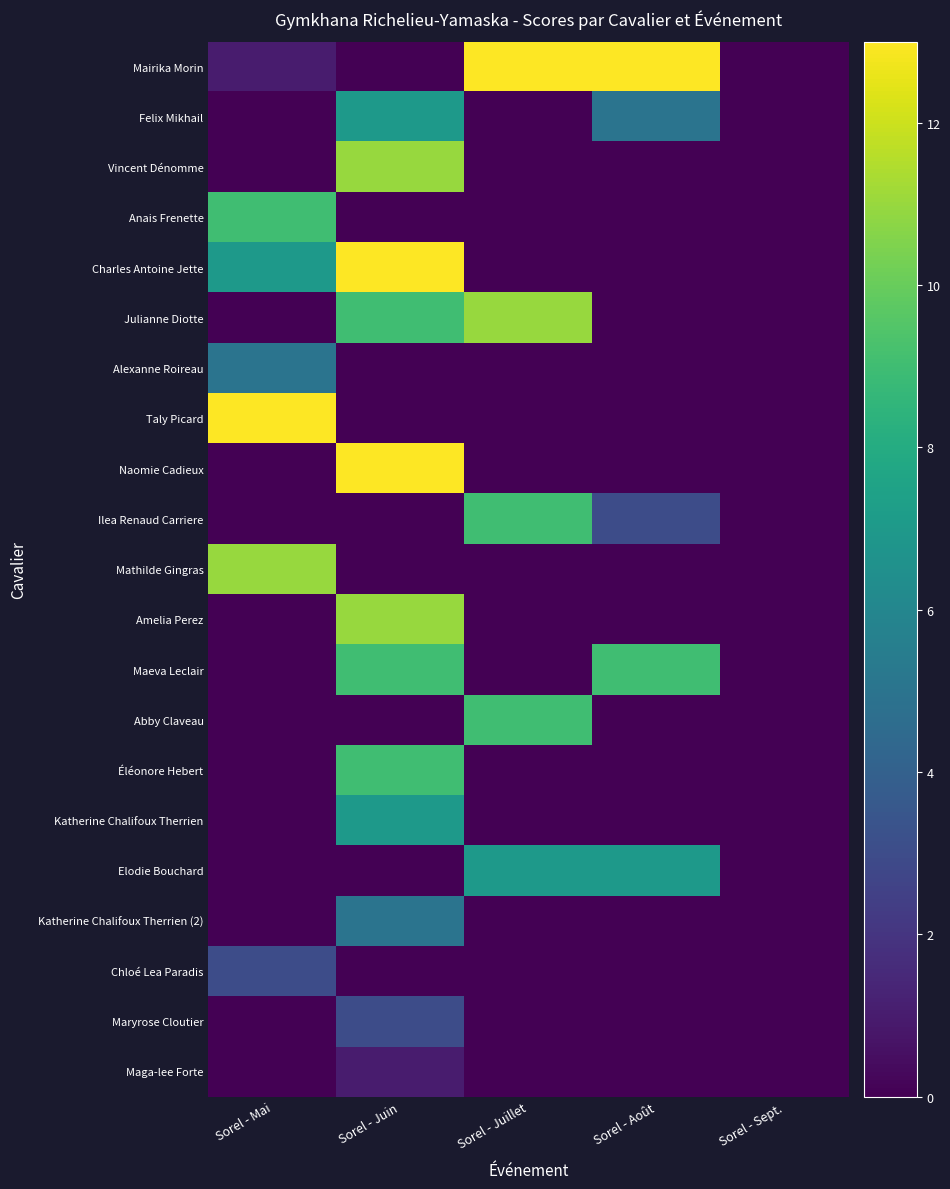

Reading left to right, transcribe all the data shown in this chart.

Mairika Morin: Sorel - Mai=1	Sorel - Juin=0	Sorel - Juillet=13	Sorel - Août=13	Sorel - Sept.=0
Felix Mikhail: Sorel - Mai=0	Sorel - Juin=7	Sorel - Juillet=0	Sorel - Août=5	Sorel - Sept.=0
Vincent Dénomme: Sorel - Mai=0	Sorel - Juin=11	Sorel - Juillet=0	Sorel - Août=0	Sorel - Sept.=0
Anais Frenette: Sorel - Mai=9	Sorel - Juin=0	Sorel - Juillet=0	Sorel - Août=0	Sorel - Sept.=0
Charles Antoine Jette: Sorel - Mai=7	Sorel - Juin=13	Sorel - Juillet=0	Sorel - Août=0	Sorel - Sept.=0
Julianne Diotte: Sorel - Mai=0	Sorel - Juin=9	Sorel - Juillet=11	Sorel - Août=0	Sorel - Sept.=0
Alexanne Roireau: Sorel - Mai=5	Sorel - Juin=0	Sorel - Juillet=0	Sorel - Août=0	Sorel - Sept.=0
Taly Picard: Sorel - Mai=13	Sorel - Juin=0	Sorel - Juillet=0	Sorel - Août=0	Sorel - Sept.=0
Naomie Cadieux: Sorel - Mai=0	Sorel - Juin=13	Sorel - Juillet=0	Sorel - Août=0	Sorel - Sept.=0
Ilea Renaud Carriere: Sorel - Mai=0	Sorel - Juin=0	Sorel - Juillet=9	Sorel - Août=3	Sorel - Sept.=0
Mathilde Gingras: Sorel - Mai=11	Sorel - Juin=0	Sorel - Juillet=0	Sorel - Août=0	Sorel - Sept.=0
Amelia Perez: Sorel - Mai=0	Sorel - Juin=11	Sorel - Juillet=0	Sorel - Août=0	Sorel - Sept.=0
Maeva Leclair: Sorel - Mai=0	Sorel - Juin=9	Sorel - Juillet=0	Sorel - Août=9	Sorel - Sept.=0
Abby Claveau: Sorel - Mai=0	Sorel - Juin=0	Sorel - Juillet=9	Sorel - Août=0	Sorel - Sept.=0
Éléonore Hebert: Sorel - Mai=0	Sorel - Juin=9	Sorel - Juillet=0	Sorel - Août=0	Sorel - Sept.=0
Katherine Chalifoux Therrien: Sorel - Mai=0	Sorel - Juin=7	Sorel - Juillet=0	Sorel - Août=0	Sorel - Sept.=0
Elodie Bouchard: Sorel - Mai=0	Sorel - Juin=0	Sorel - Juillet=7	Sorel - Août=7	Sorel - Sept.=0
Katherine Chalifoux Therrien (2): Sorel - Mai=0	Sorel - Juin=5	Sorel - Juillet=0	Sorel - Août=0	Sorel - Sept.=0
Chloé Lea Paradis: Sorel - Mai=3	Sorel - Juin=0	Sorel - Juillet=0	Sorel - Août=0	Sorel - Sept.=0
Maryrose Cloutier: Sorel - Mai=0	Sorel - Juin=3	Sorel - Juillet=0	Sorel - Août=0	Sorel - Sept.=0
Maga-lee Forte: Sorel - Mai=0	Sorel - Juin=1	Sorel - Juillet=0	Sorel - Août=0	Sorel - Sept.=0